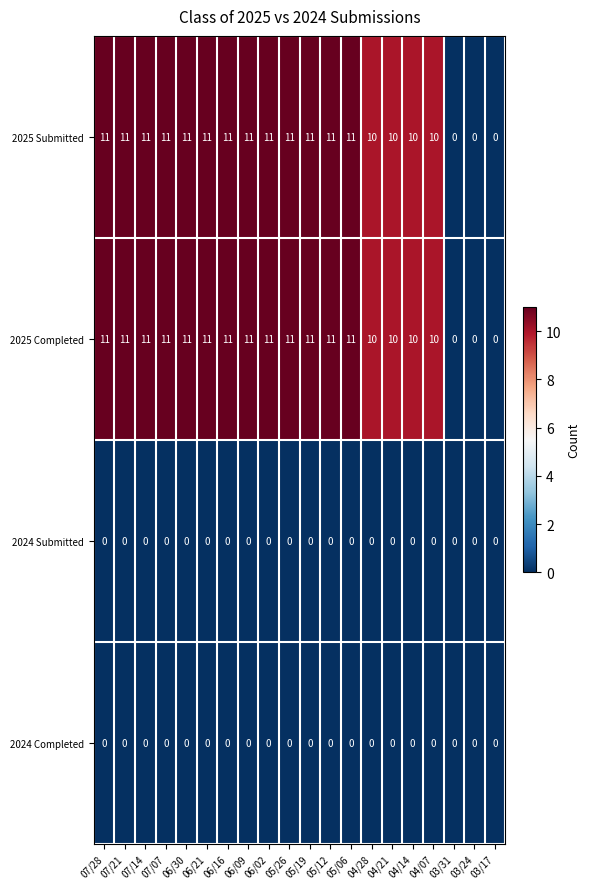

The value of 2025 Submitted at 03/17 is 4. True or false?

False